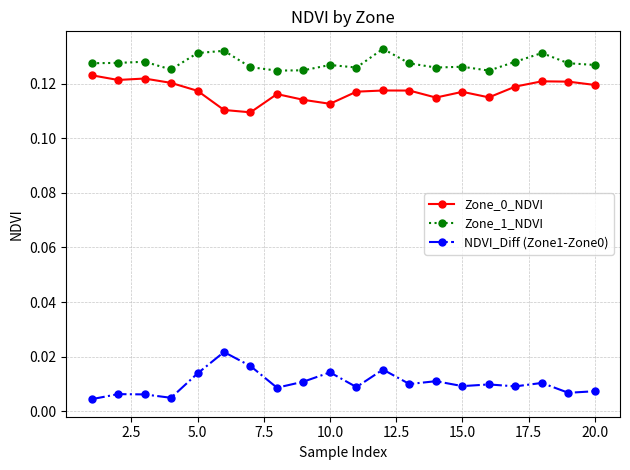

True or false: Zone_1_NDVI has more than 0 points higher than both neighbors.

True